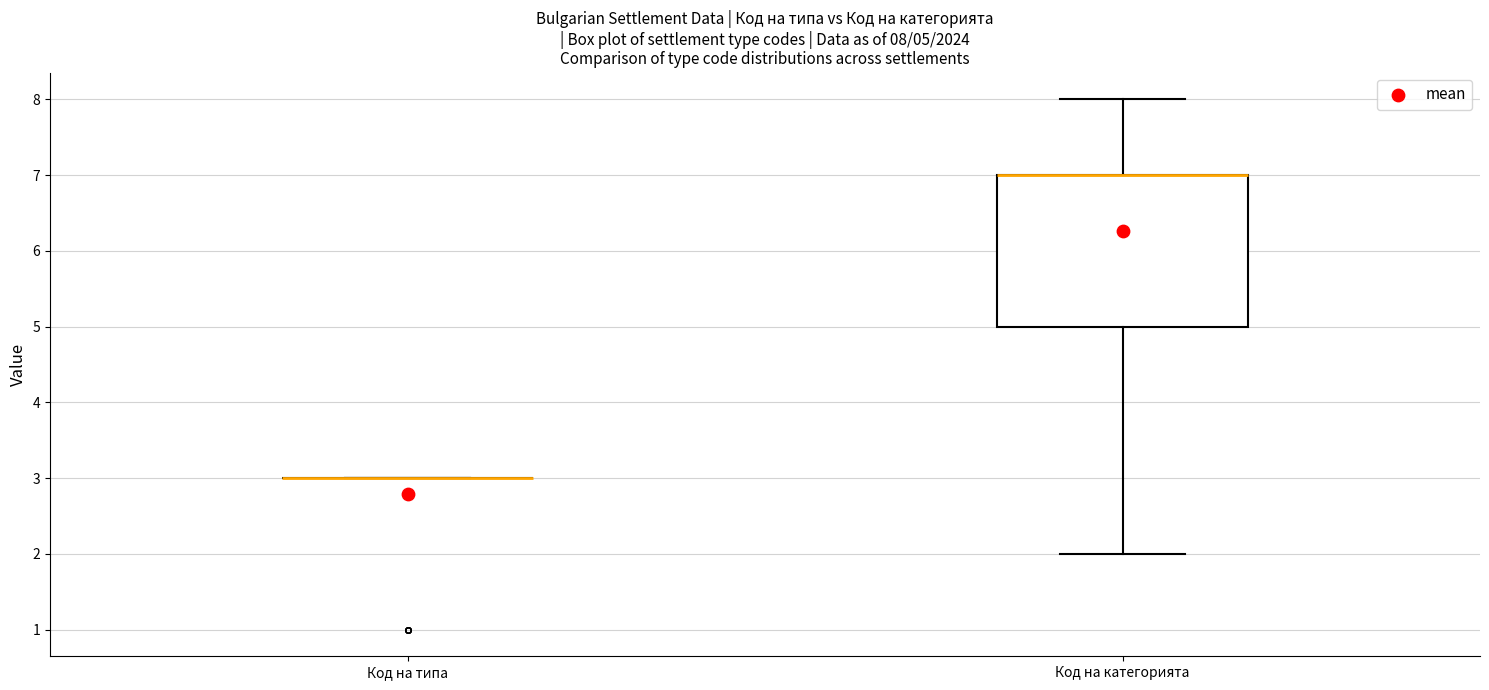

Comparing the boxes themselves (not the whiskers), which one is the tallest?

Код на категорията